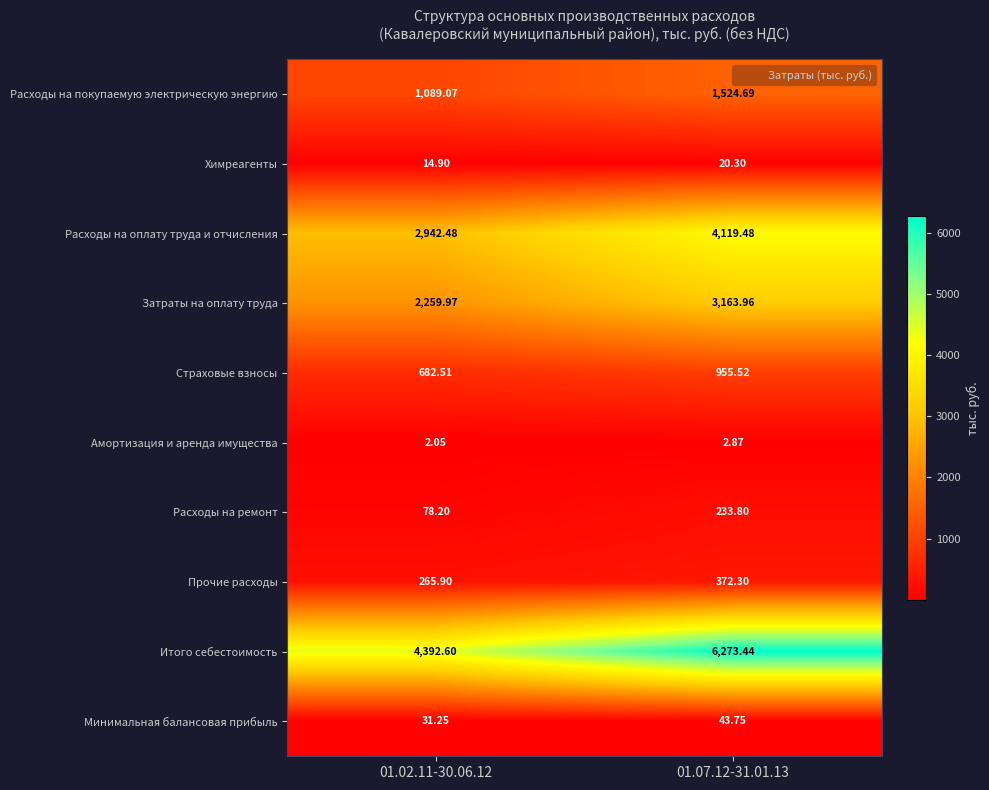

List the series in order of their peak value, highest first.

Итого себестоимость, Расходы на оплату труда и отчисления, Затраты на оплату труда, Расходы на покупаемую электрическую энергию, Страховые взносы, Прочие расходы, Расходы на ремонт, Минимальная балансовая прибыль, Химреагенты, Амортизация и аренда имущества